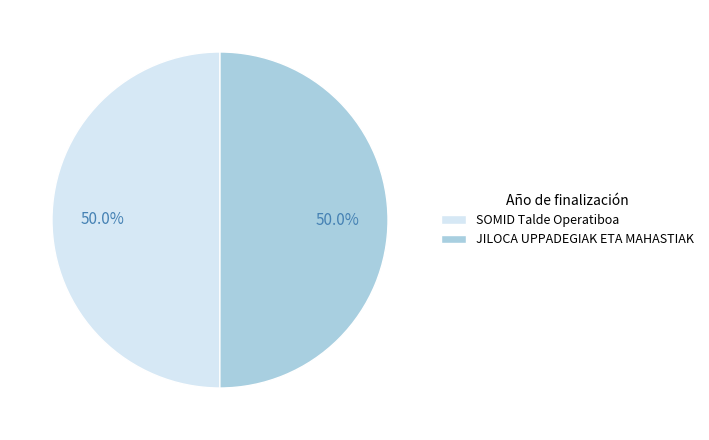

Combined, what portion of the pie is JILOCA UPPADEGIAK ETA MAHASTIAK and SOMID Talde Operatiboa?

100.0%